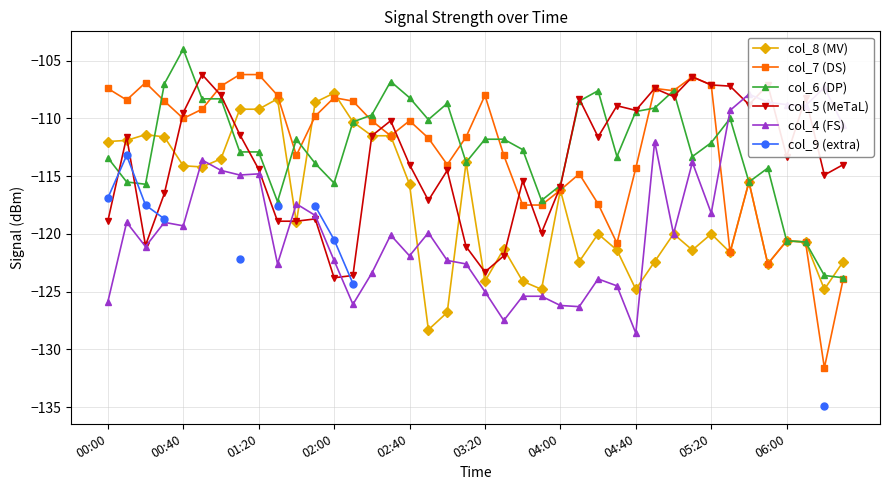

What is the sum of the col_6 (DP) values at 03:20 and 05:20?

-223.9